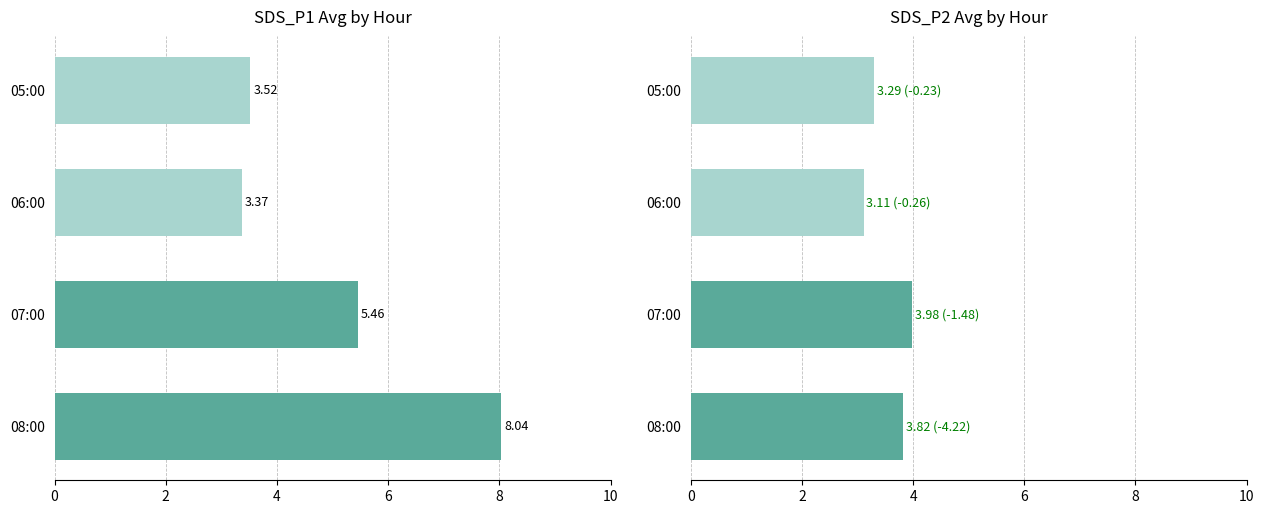

What is the difference between the maximum and second lowest values in the SDS_P1 series?

4.5